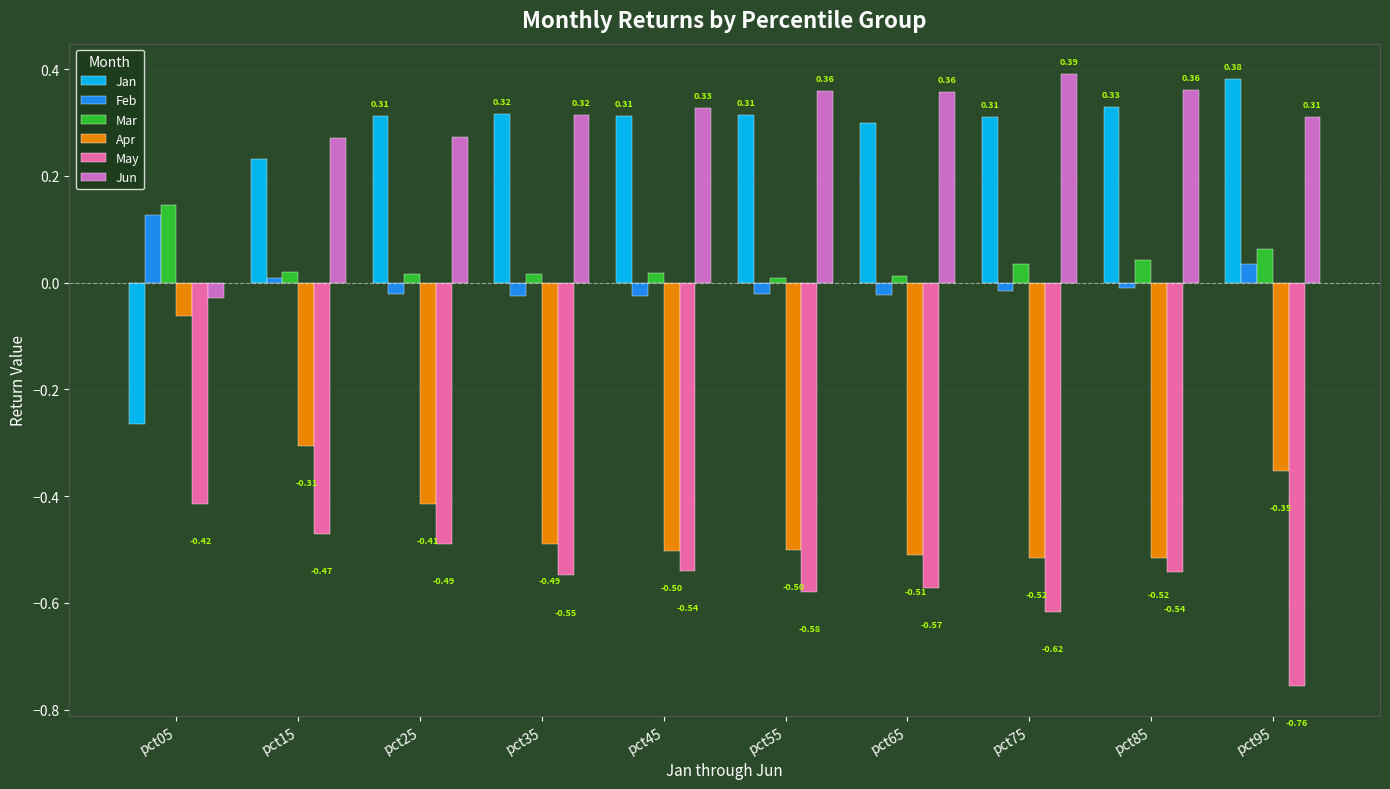

At pct65, list the series in order from smallest to largest.

May, Apr, Feb, Mar, Jan, Jun